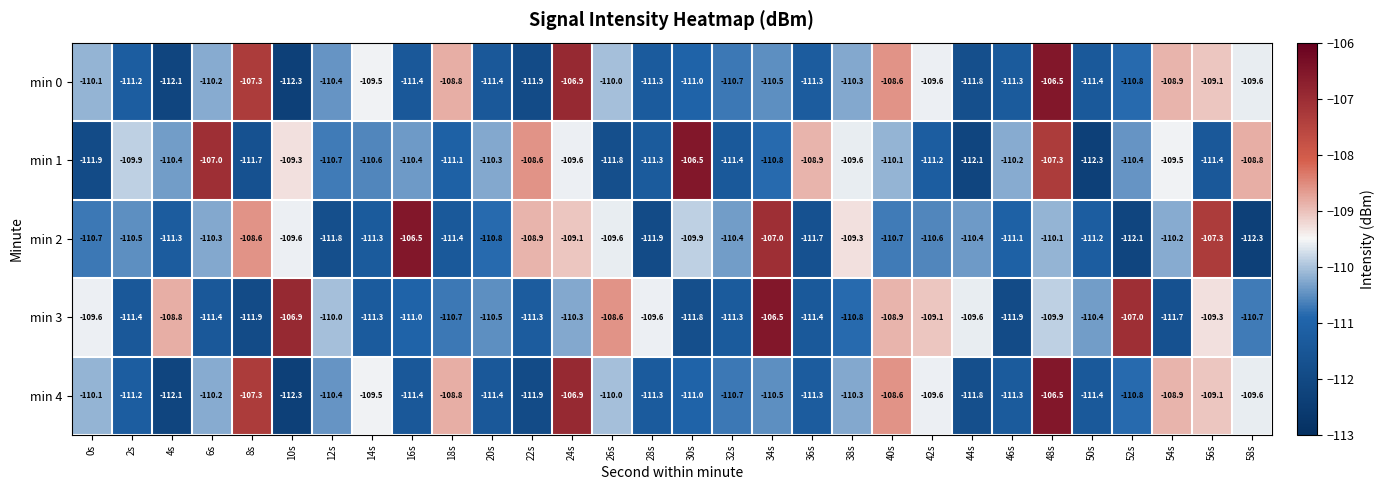

True or false: min 1 has a value of -109.6 at 24s.

True